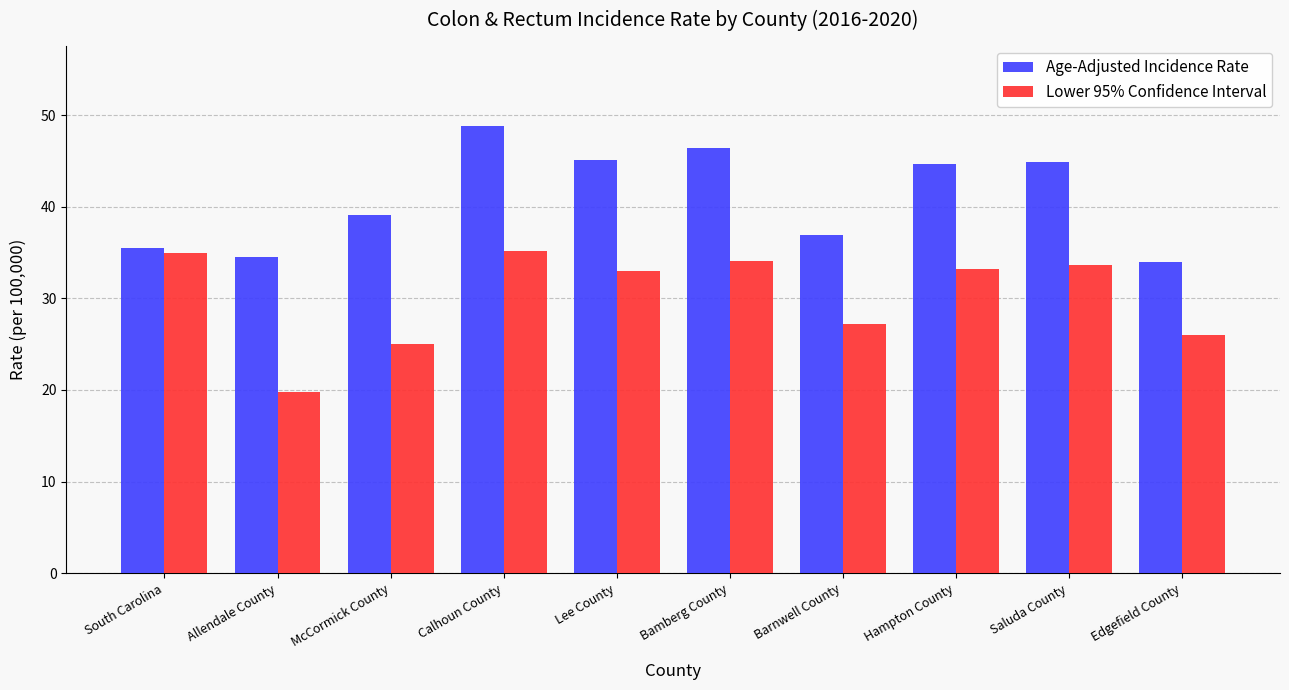

What is the spread (max minus min) of values at Calhoun County?

13.6